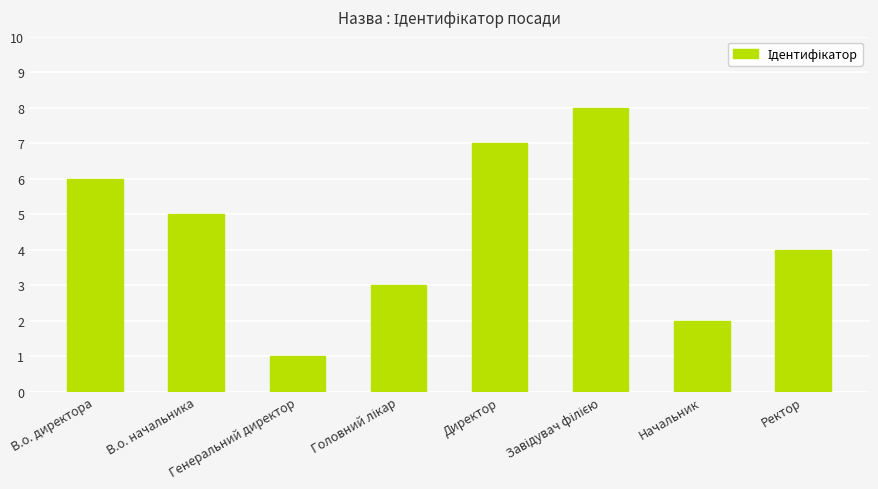

What is the difference between the maximum and minimum values?

7